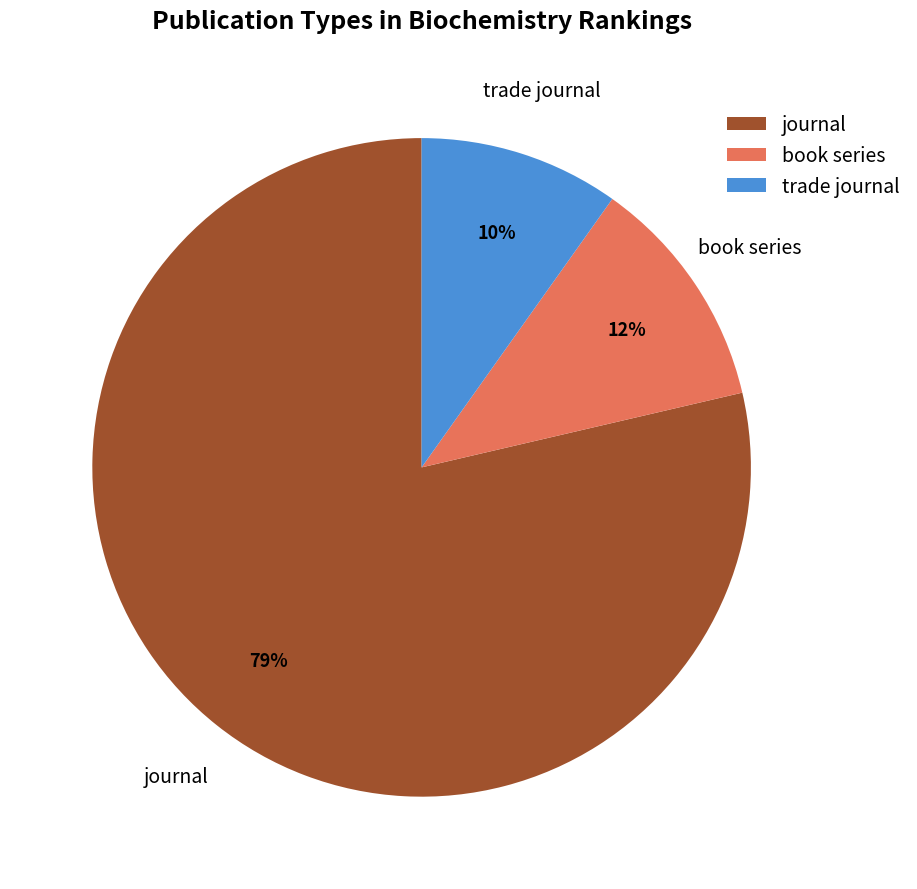

Which has a higher value, journal or trade journal?

journal